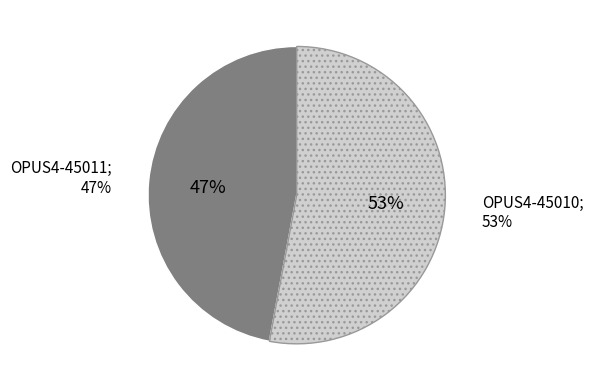

Count the number of slices in the pie.

2